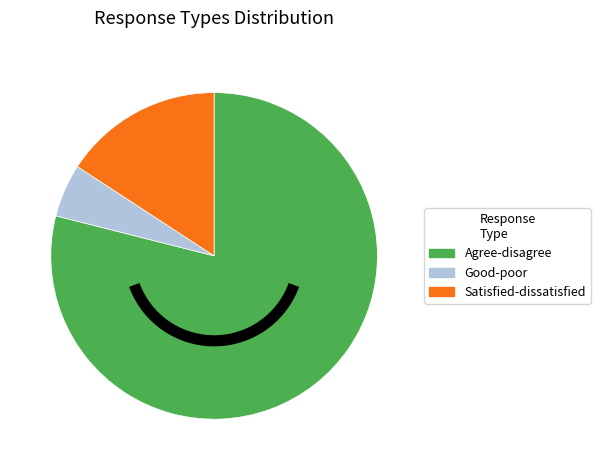

What is the smallest slice in the pie chart?

Good-poor